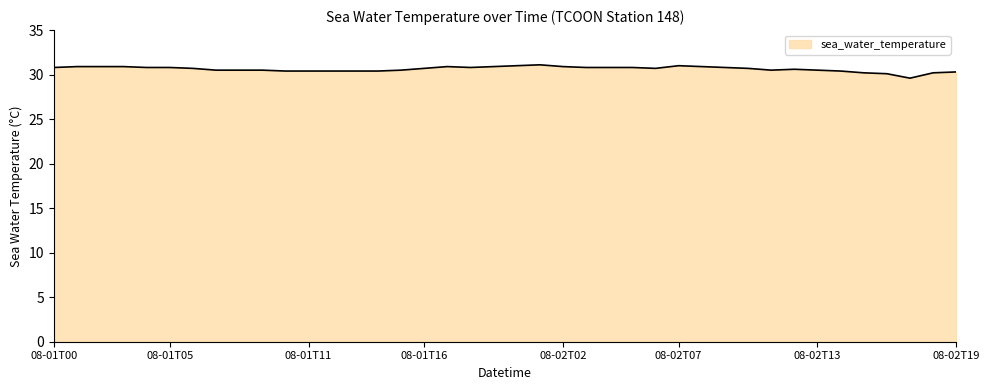

What is the difference between the maximum and minimum values?

1.5